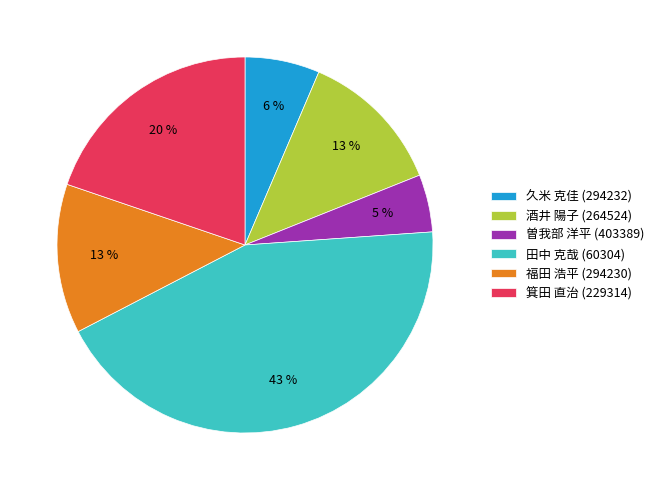

To the nearest percent, what portion does 田中 克哉 (60304) represent?

43%